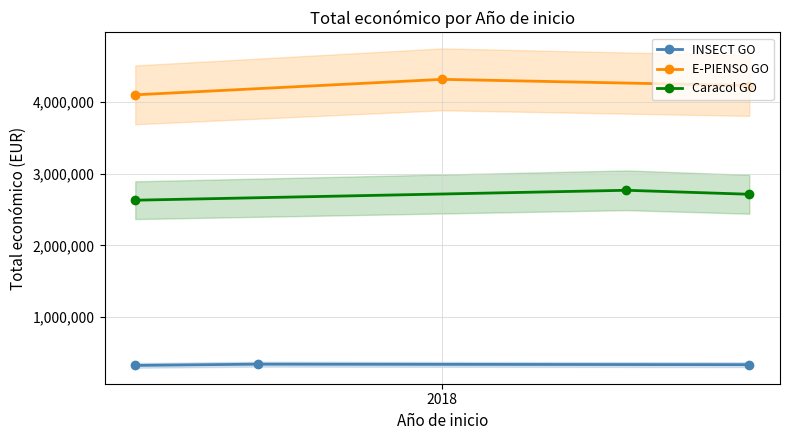

What are all the series names shown in the legend?

INSECT GO, E-PIENSO GO, Caracol GO